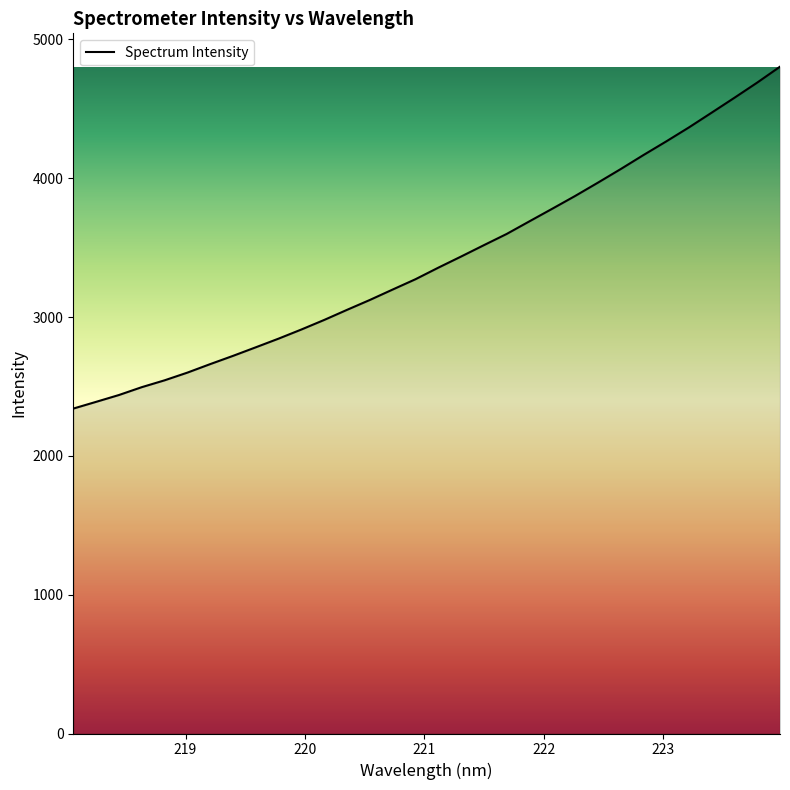

What is the maximum value shown in the chart?

4804.0